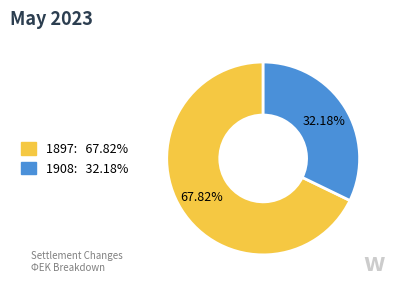

To the nearest percent, what portion does 1897 represent?

68%